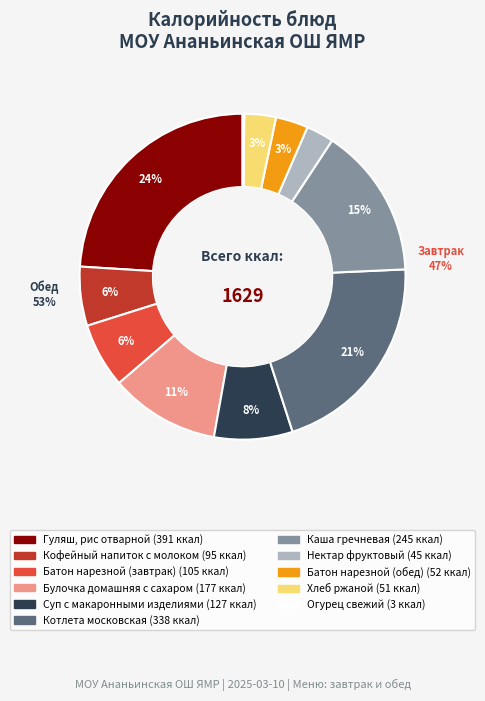

What is the change in value from Котлета московская to Огурец свежий?

-335.2